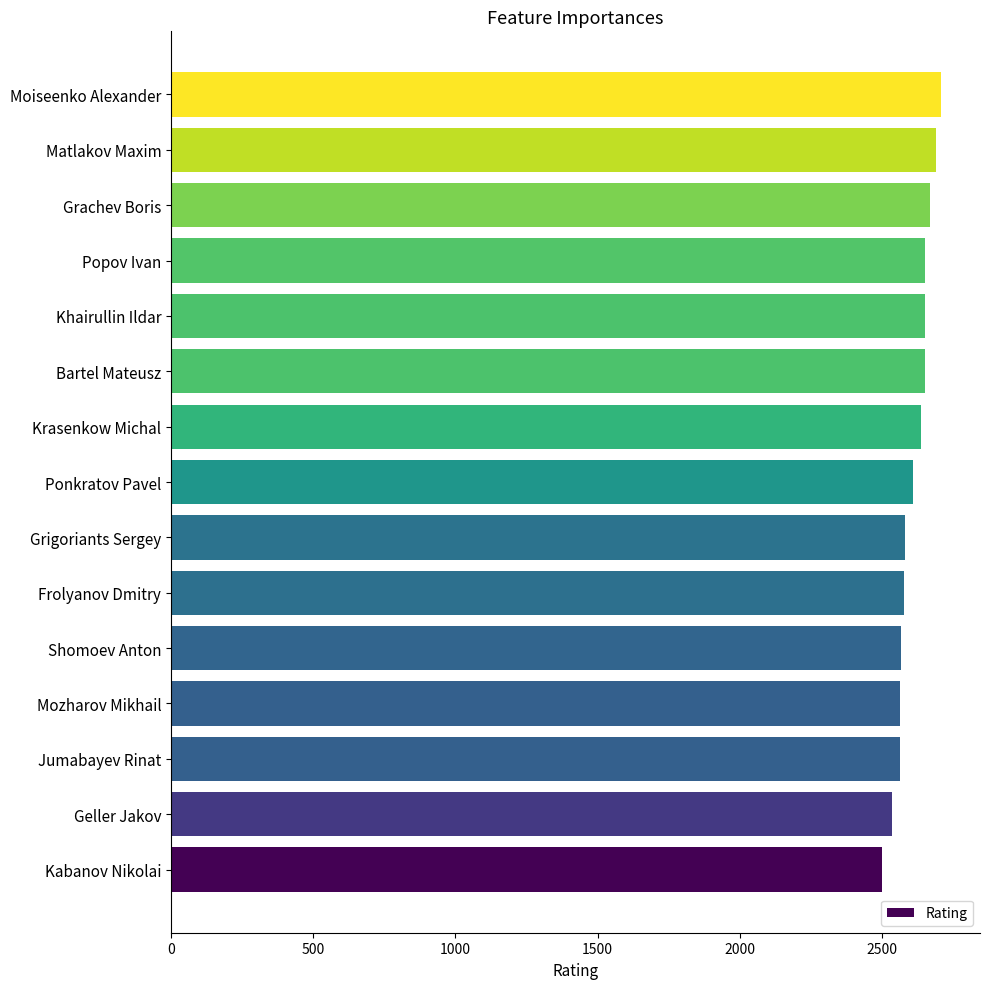

The value at Jumabayev Rinat is 1408. True or false?

False